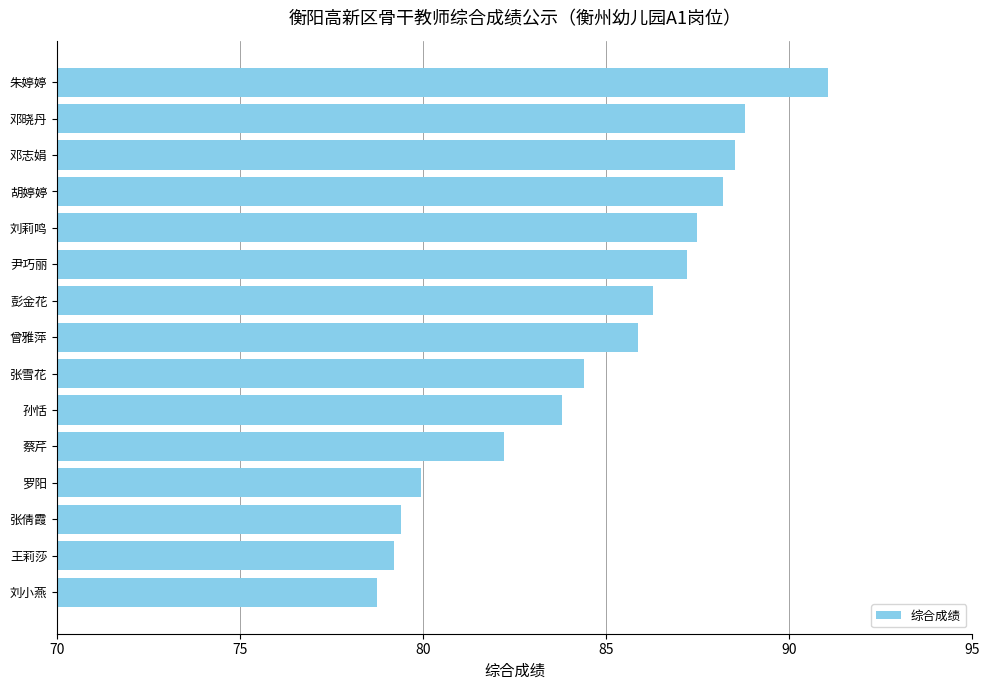

How many distinct data groups are displayed?

1